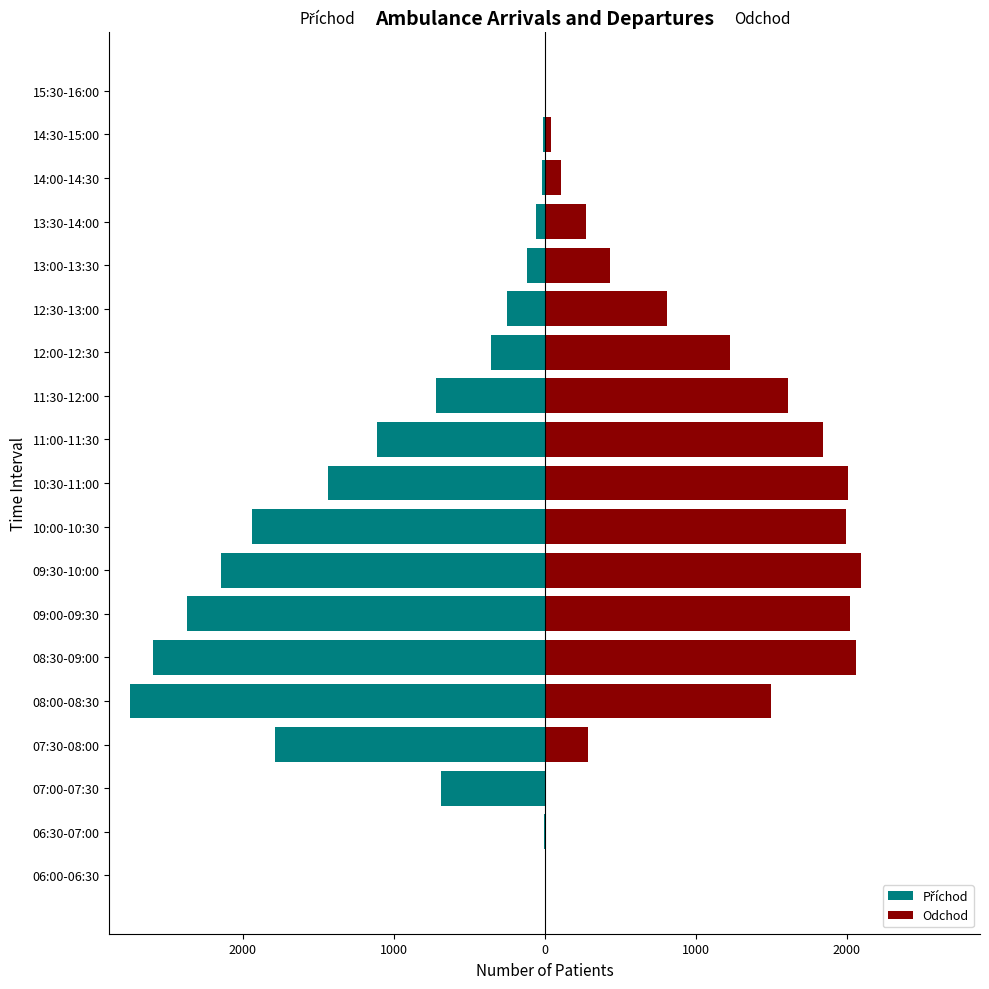

Between 06:30-07:00 and 08:00-08:30, which series saw the biggest shift?

Příchod